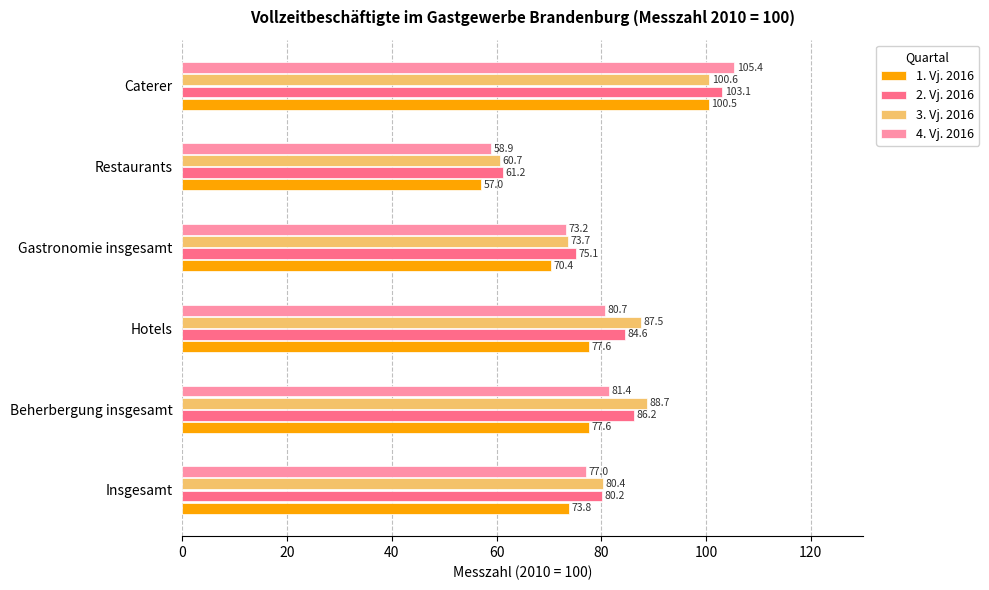

Which series has the largest range (max minus min)?

4. Vj. 2016